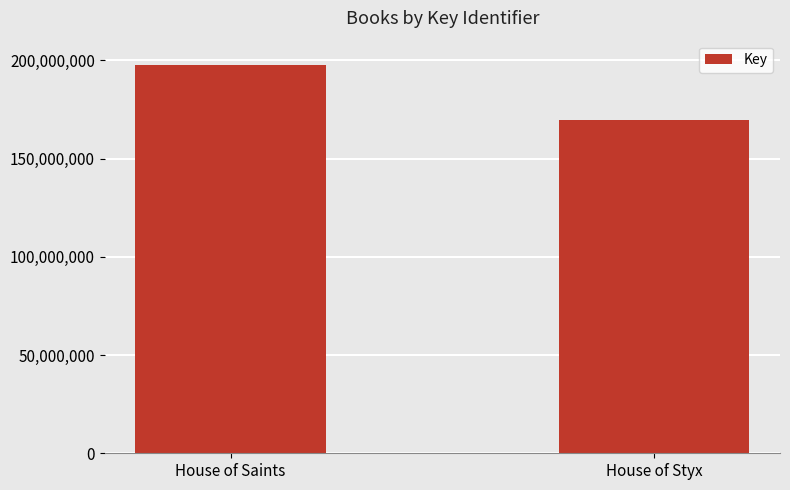

Reading right to left, extract all data points from this chart.

169641863	197582501